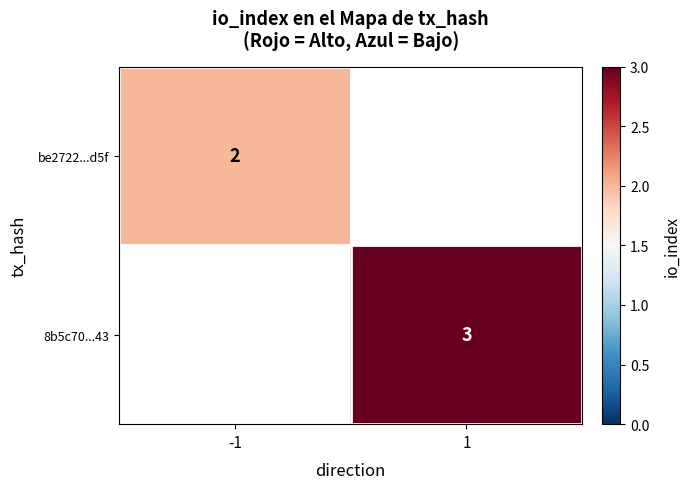

The value of 8b5c70...43 at 1 is 3. True or false?

True